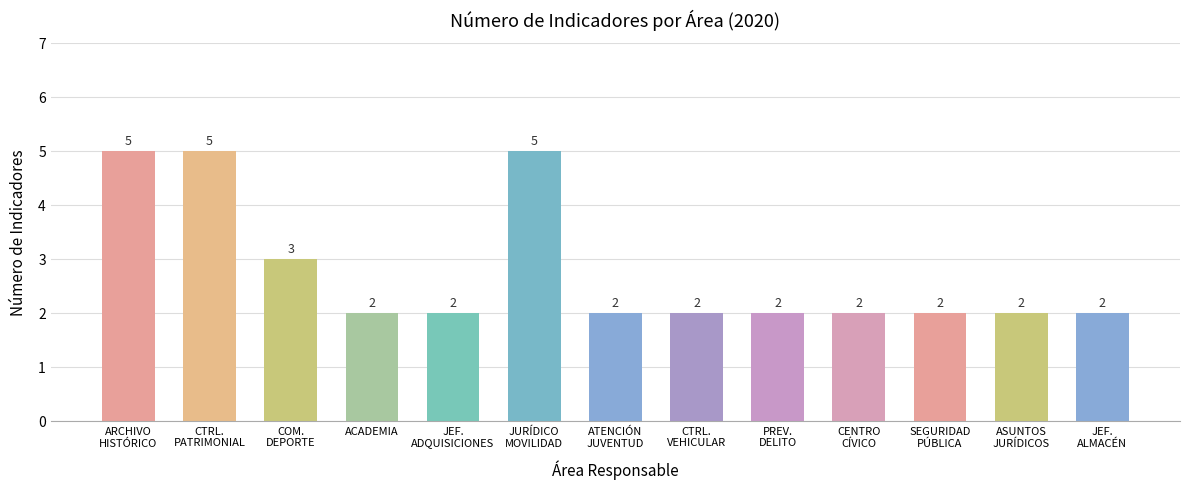

What is the maximum value shown in the chart?

5